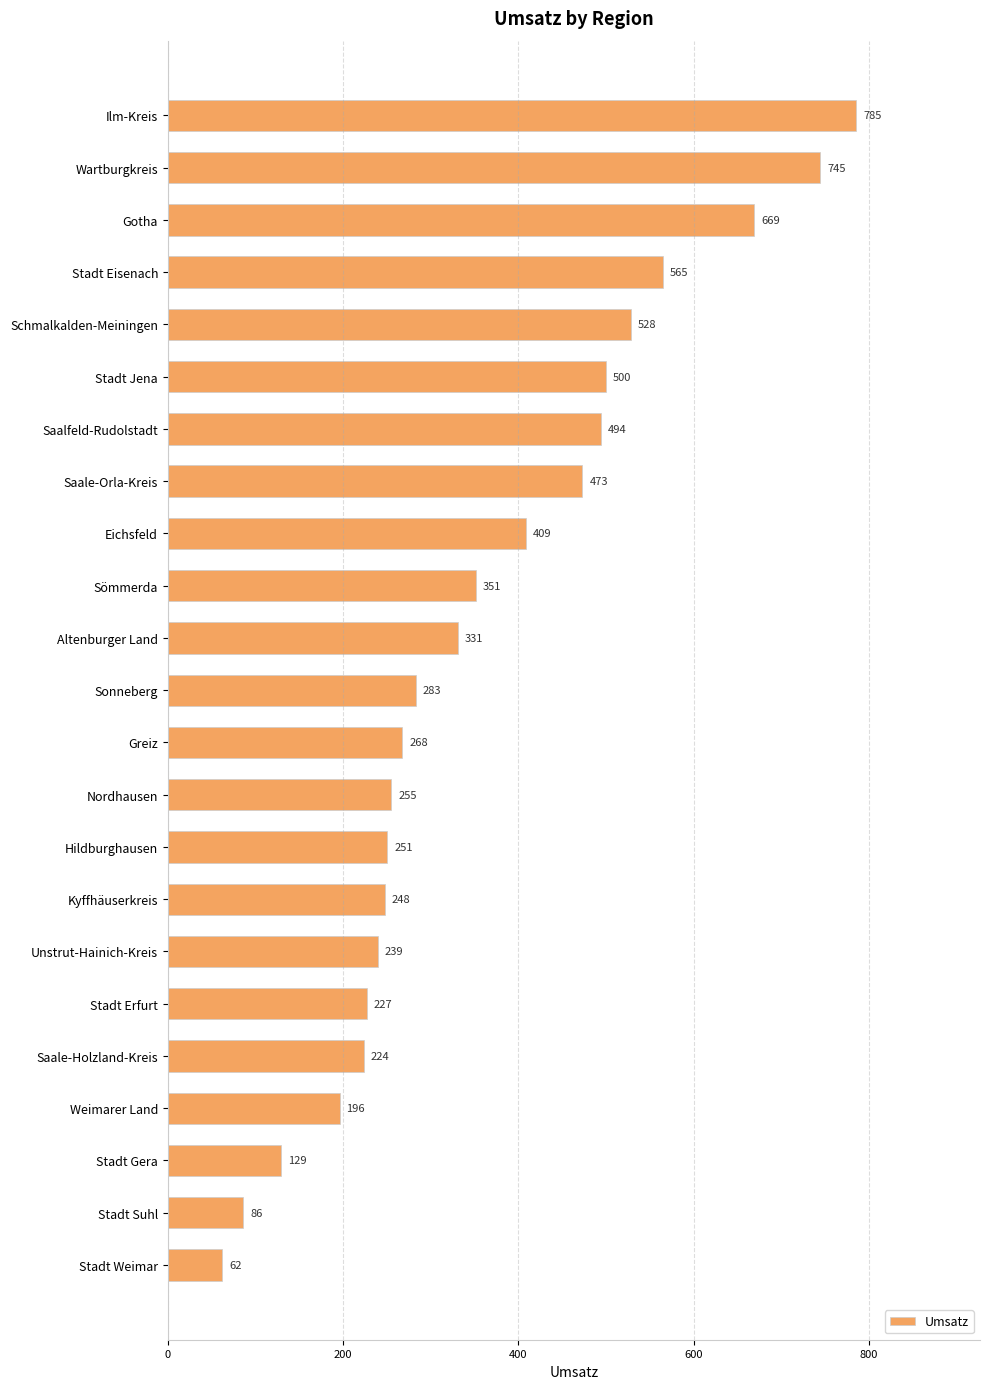

Approximately how many times larger is the value at Saalfeld-Rudolstadt compared to Saale-Holzland-Kreis?

2.2